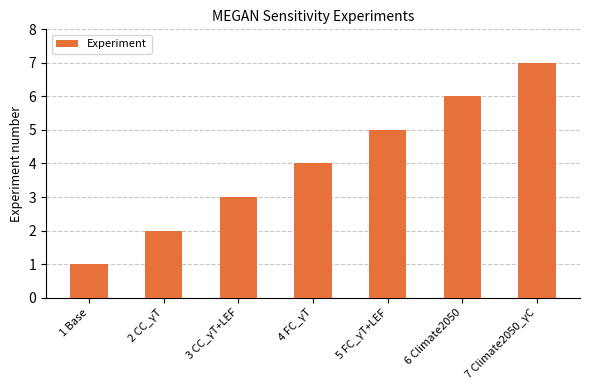

List the labels in order of value, smallest first.

1 Base, 2 CC_γT, 3 CC_γT+LEF, 4 FC_γT, 5 FC_γT+LEF, 6 Climate2050, 7 Climate2050_γC